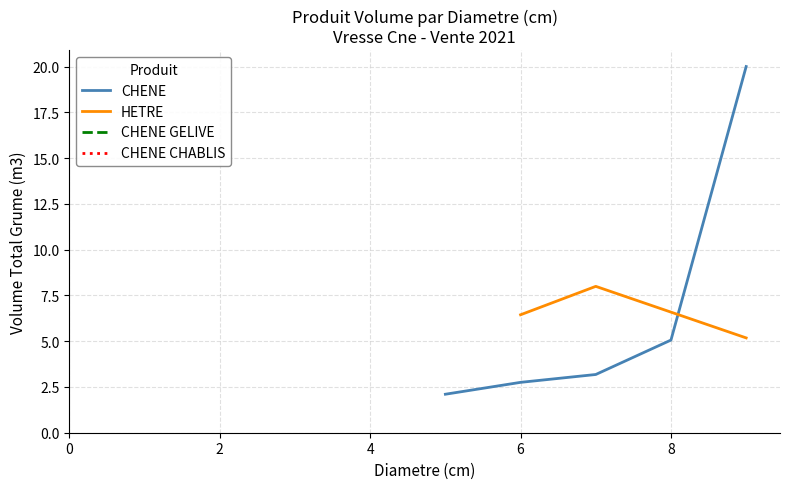

How many times do HETRE and CHENE cross each other?

1